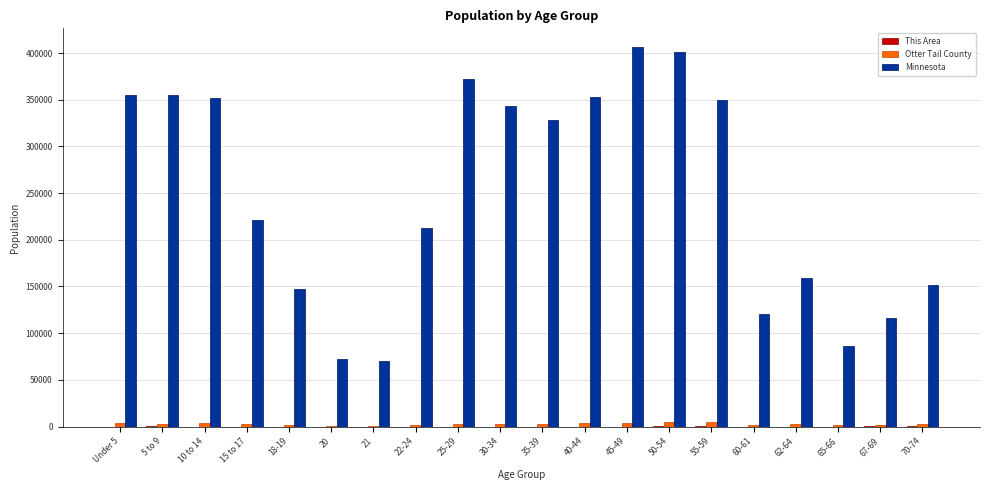

What is the maximum value shown in the chart?

406203